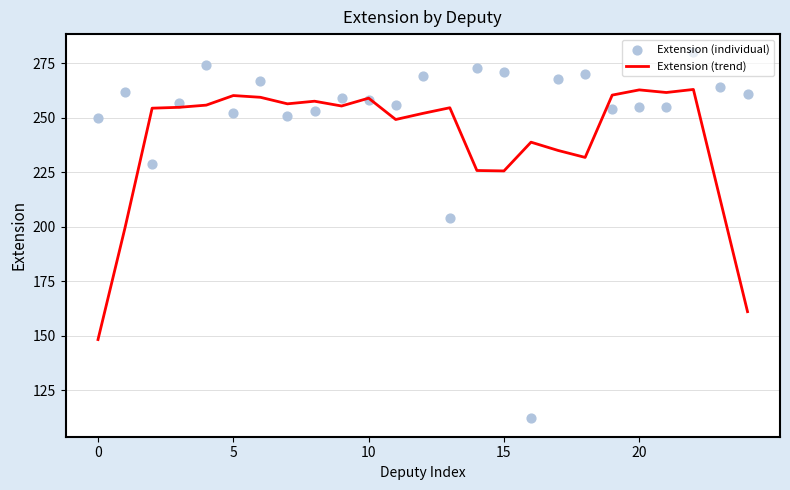

What is the total value across all series at 17?

503.0